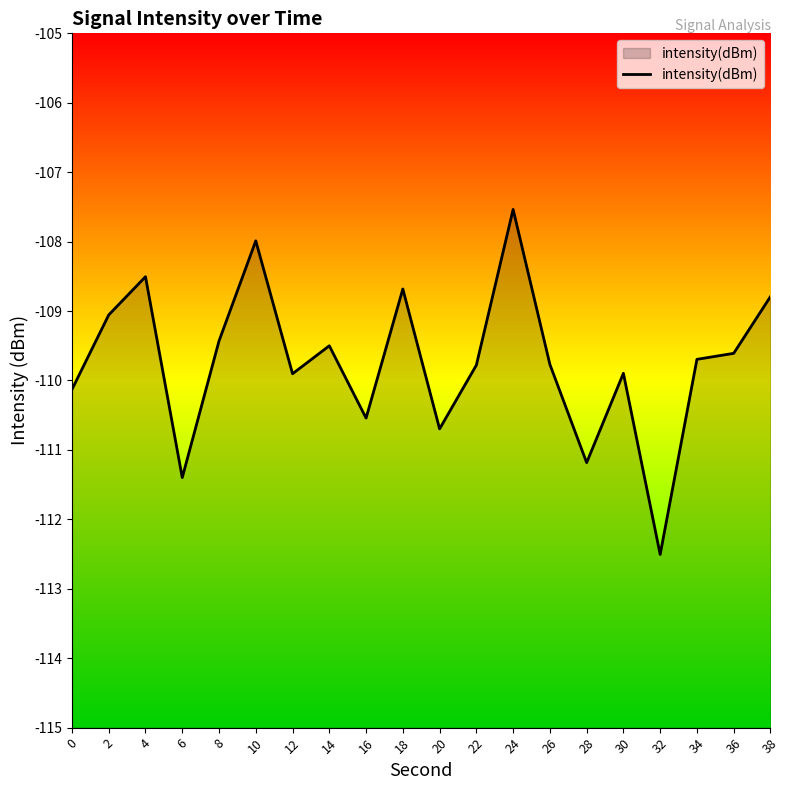

What is the maximum value shown in the chart?

-107.5